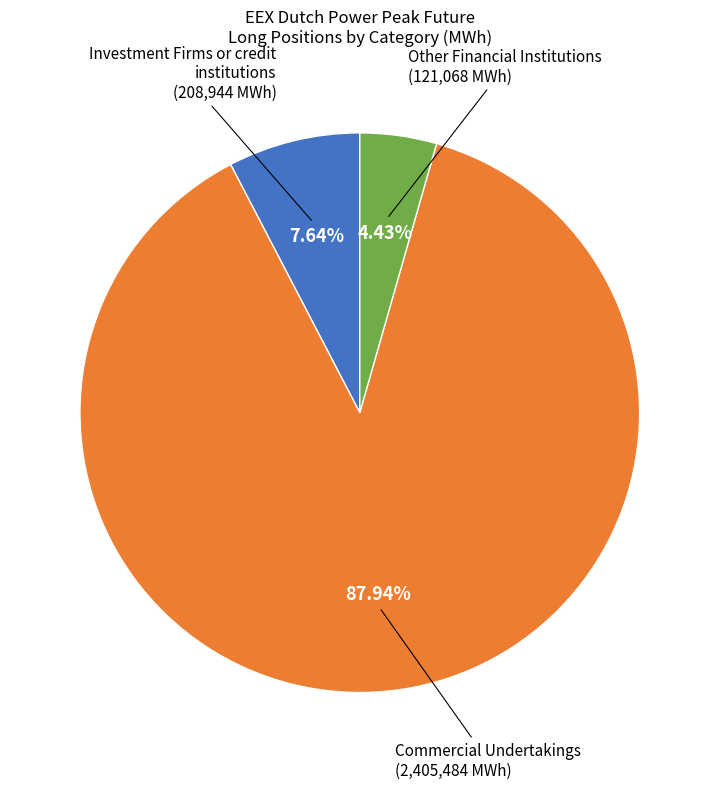

Does any single category account for the majority?

Yes